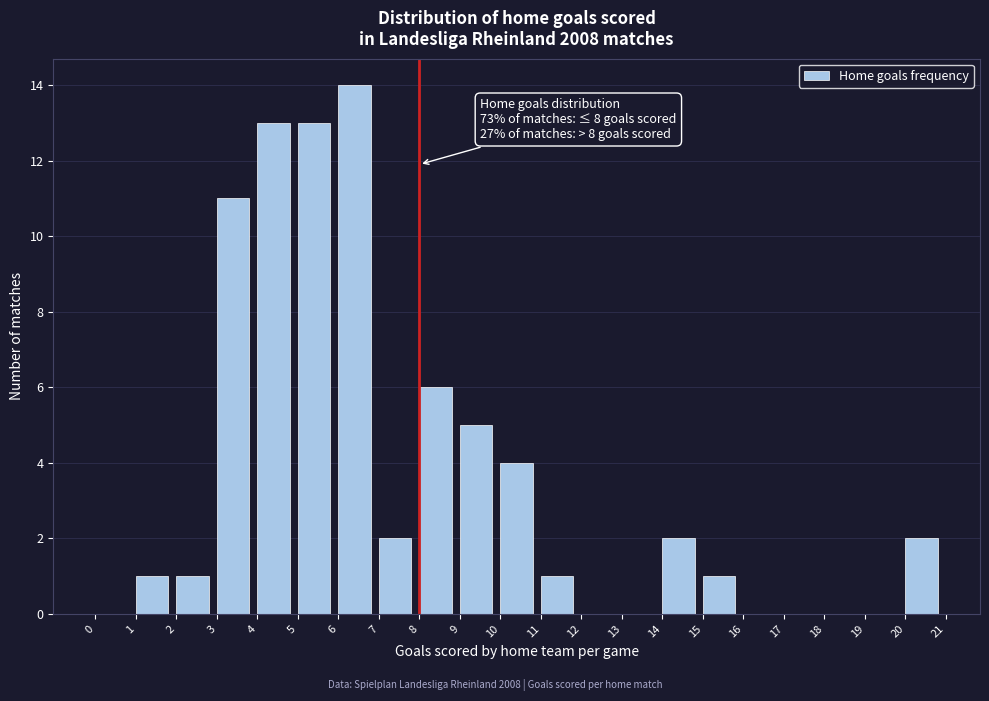

Over which range of the x-axis is the bar tallest?

6 to 7